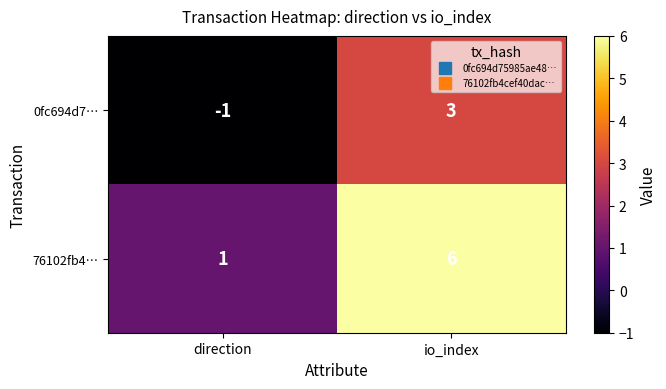

Rank the series by their average value, from lowest to highest.

0fc694d7…, 76102fb4…